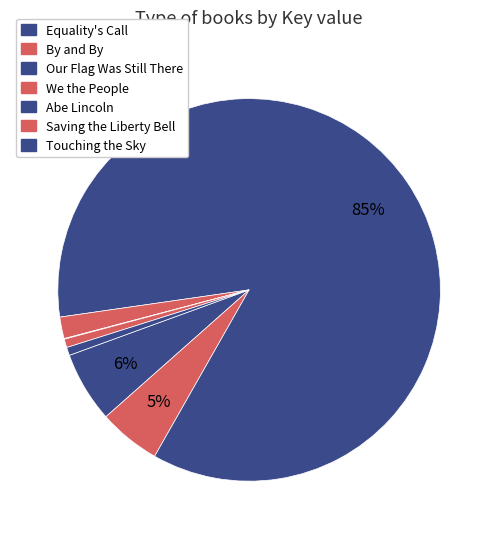

Do Saving the Liberty Bell and Touching the Sky together represent more than half of the pie?

No